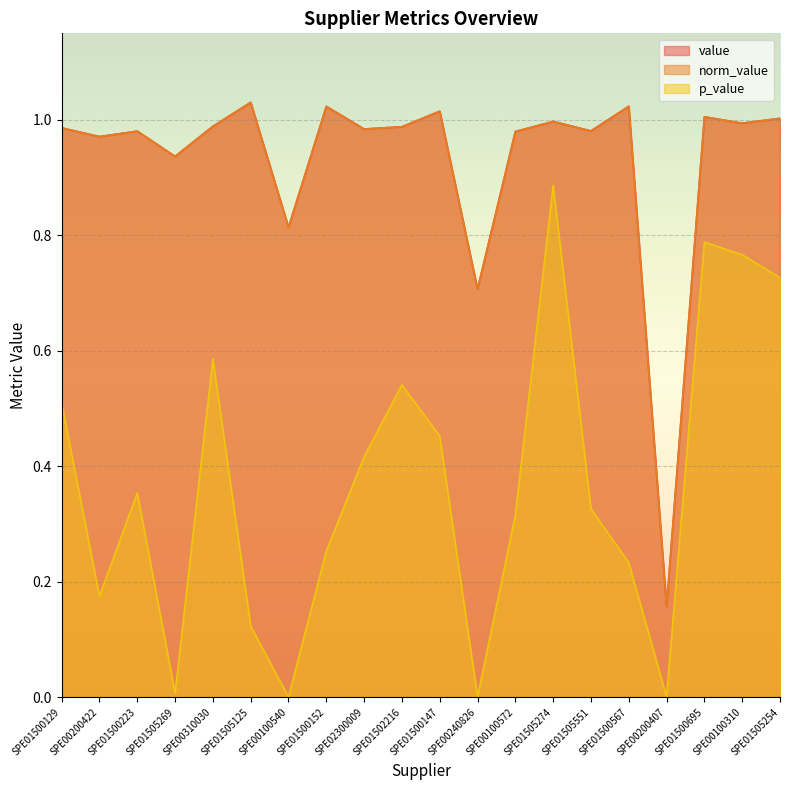

What is the total value across all series at SPE01500147?

2.5